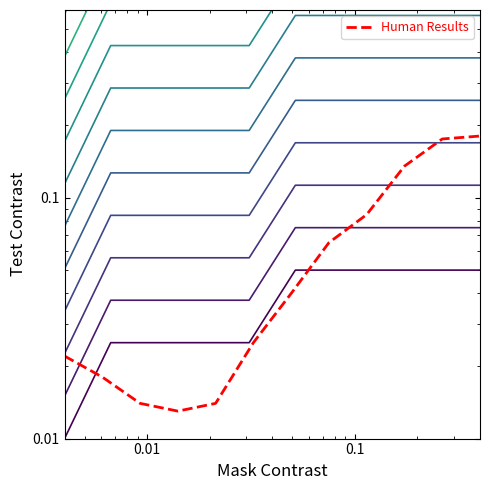

What is the sum of all values?

0.8